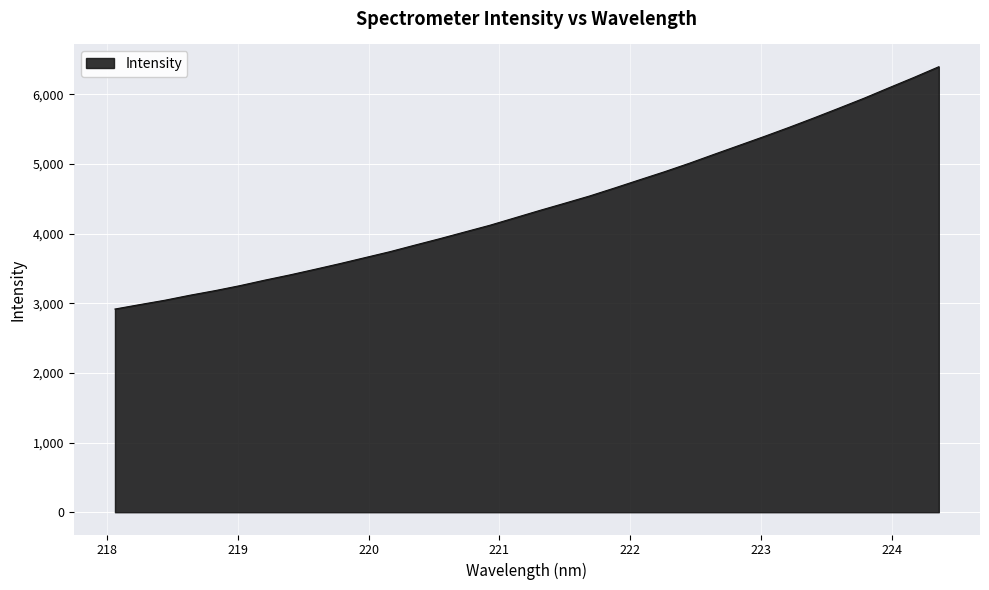

What is the sum of all values?

149865.3